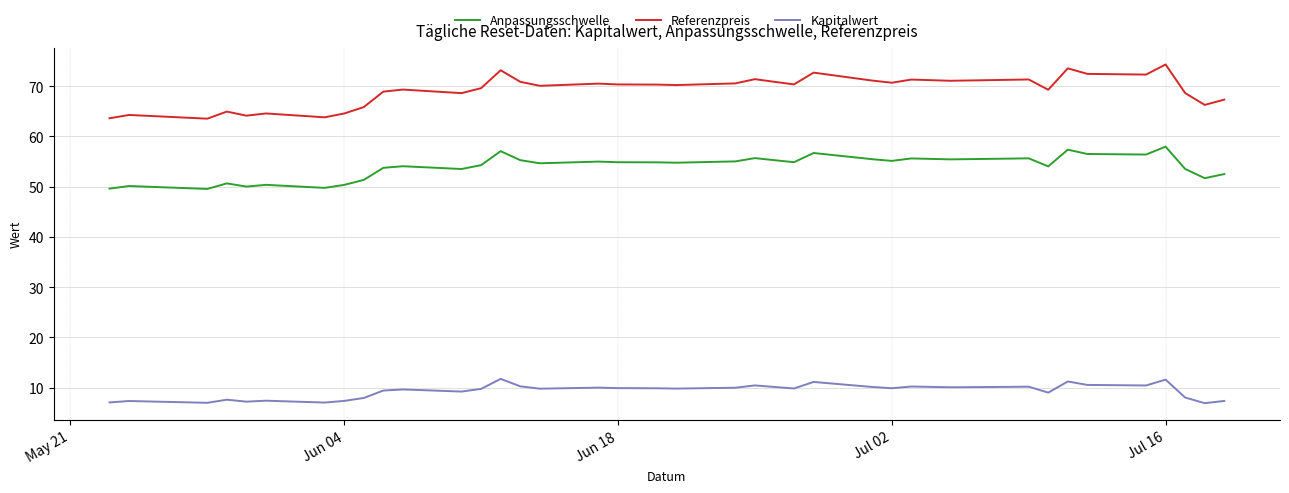

Which series has the largest total across all categories?

Referenzpreis